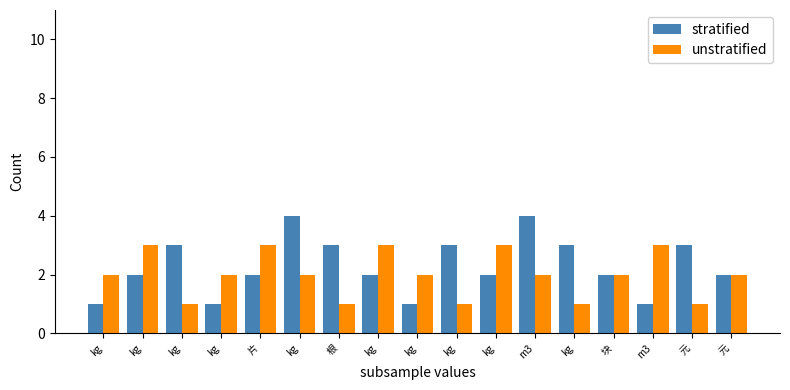

Which category has the highest value in the unstratified series?

kg